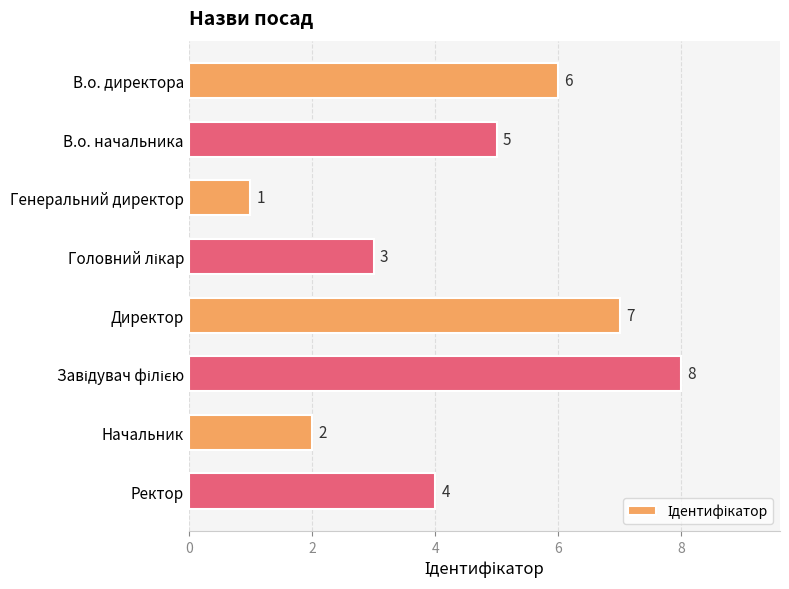

At which label is the value closest to 4?

Ректор